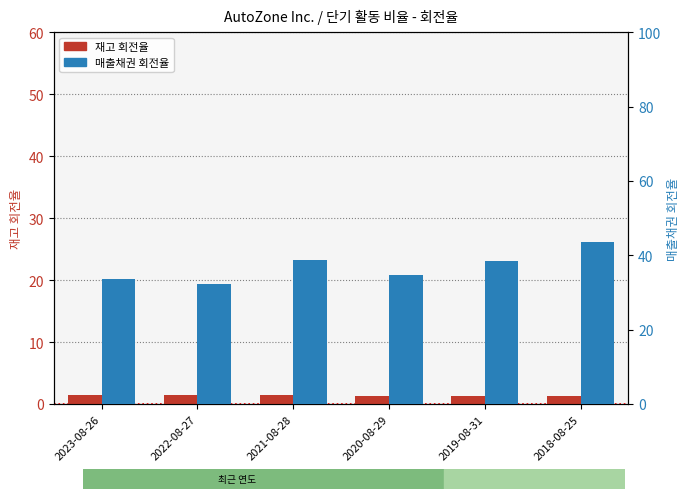

True or false: 매출채권 회전율 has a value of 38.7 at 2021-08-28.

True